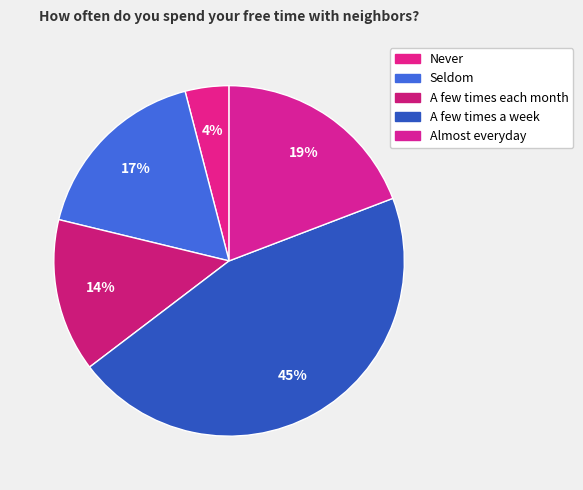

Rank the categories by value from lowest to highest.

Never, A few times each month, Seldom, Almost everyday, A few times a week